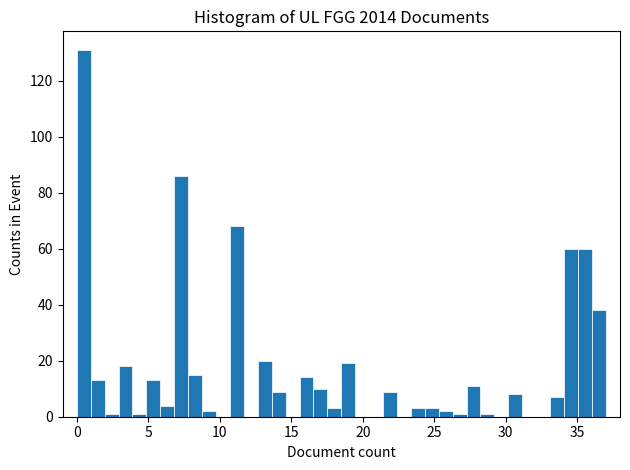

Around what value on the x-axis is the tallest bar? Give the approximate position of its centre, as read against the axis.

0.5